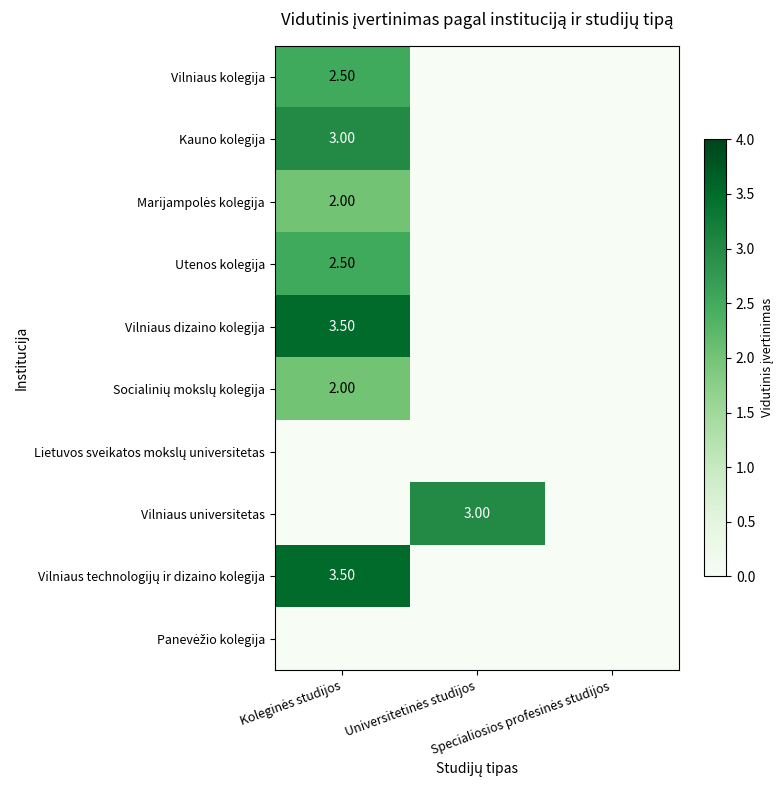

Which series has the largest total across all categories?

Vilniaus dizaino kolegija